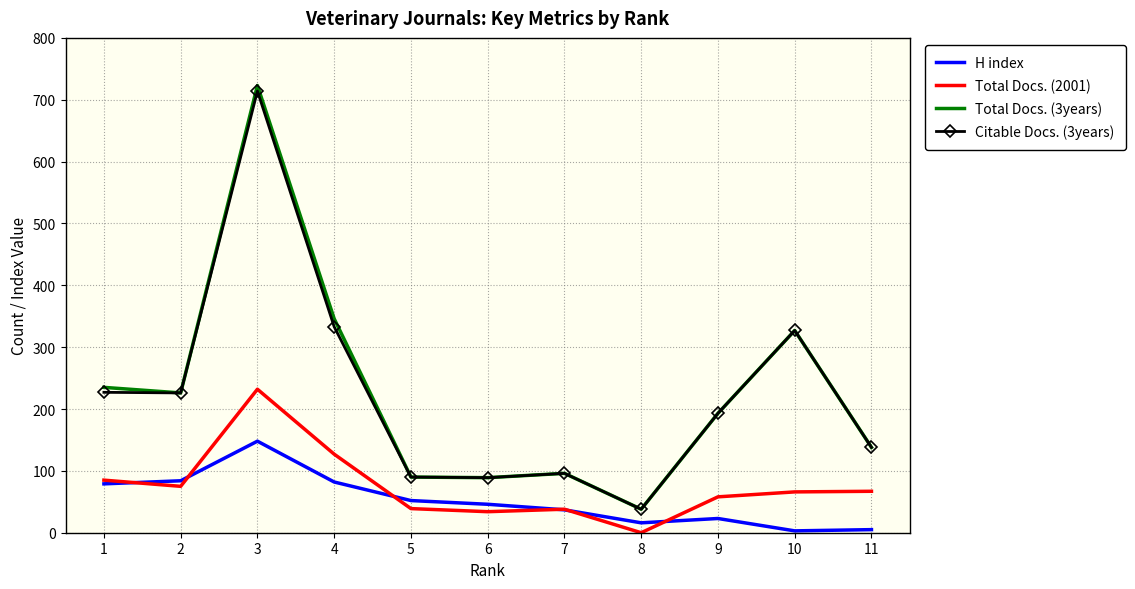

What is the difference between the H index values at 4 and 9?

59